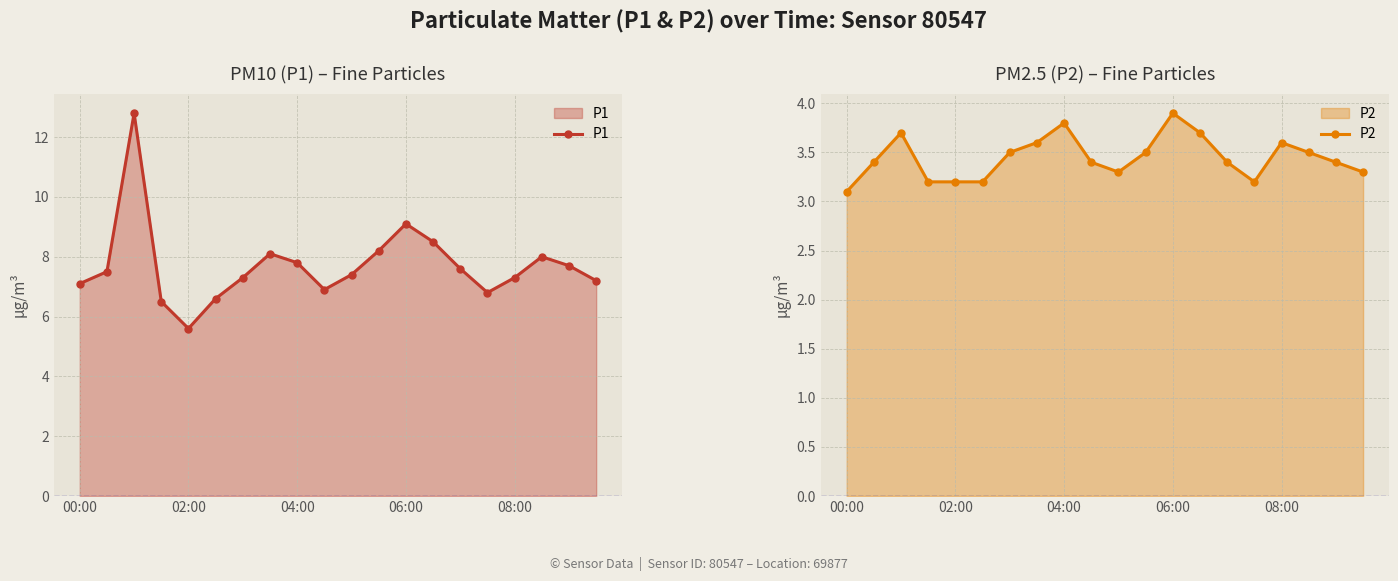

The P1 series shows 11.0 at 08:00. True or false?

False